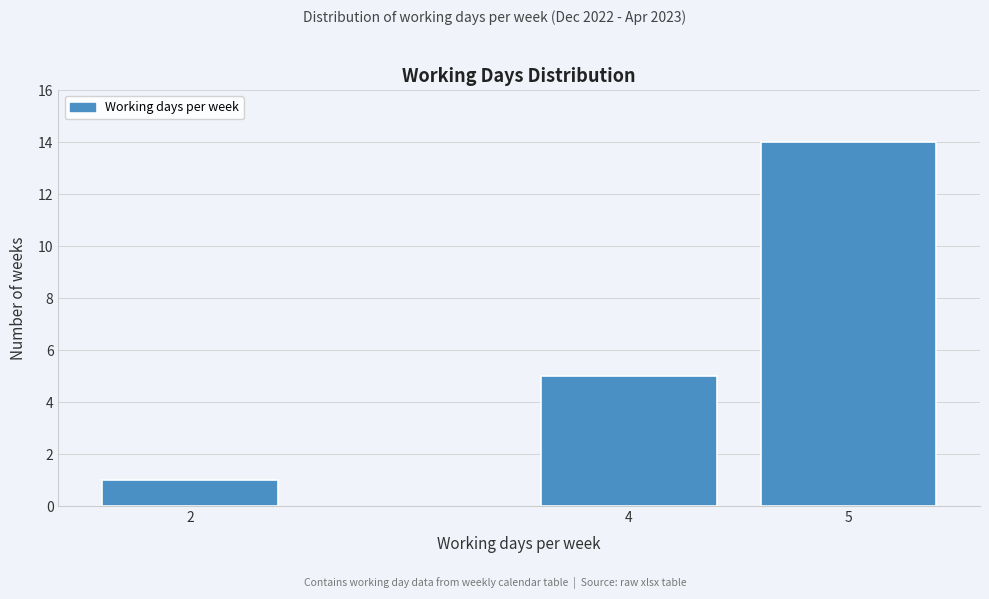

Reading left to right, extract all data points from this chart.

1	5	14